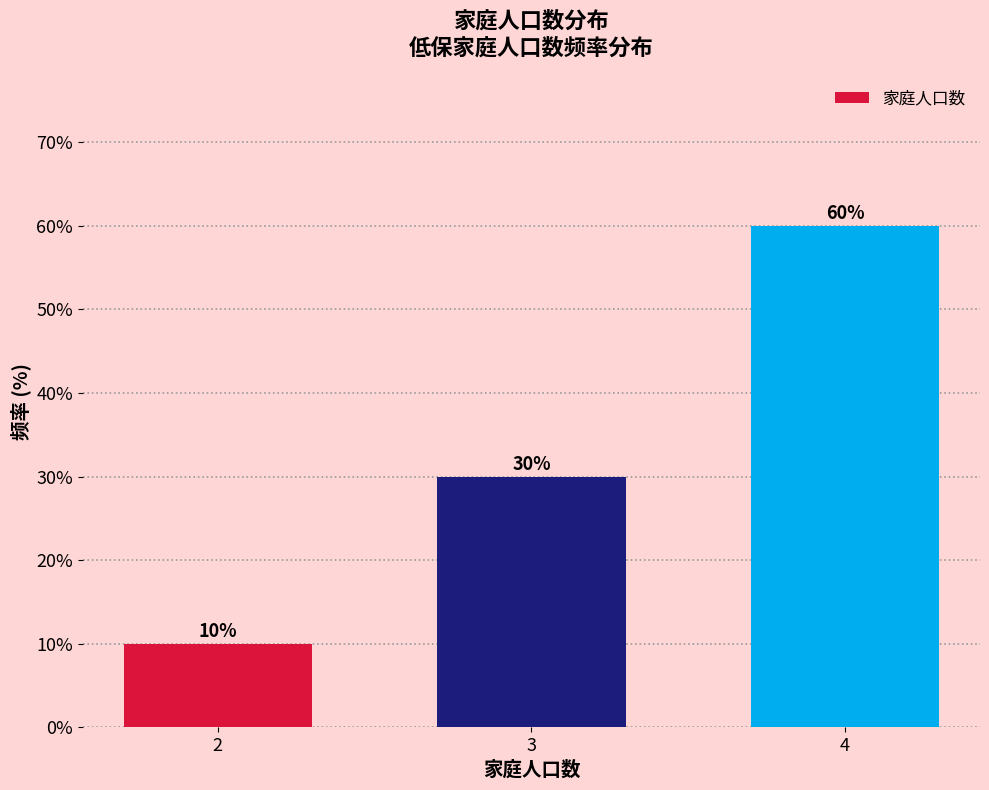

Reading right to left, extract all data points from this chart.

4=60	3=30	2=10